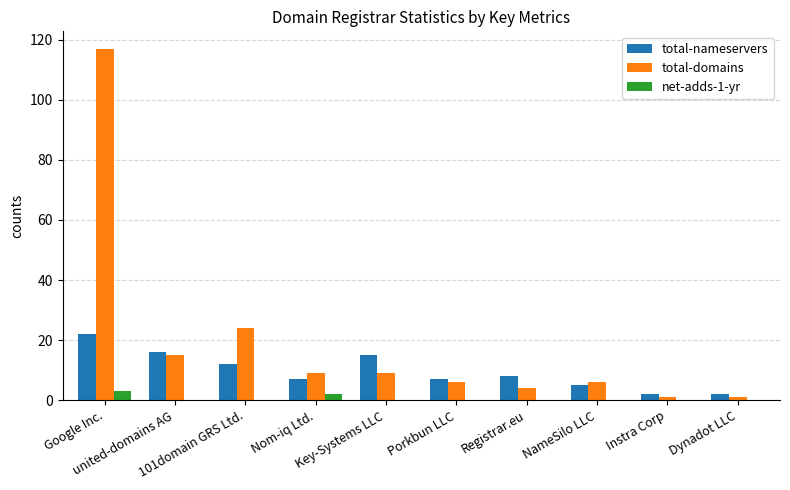

Which series has the largest total across all categories?

total-domains